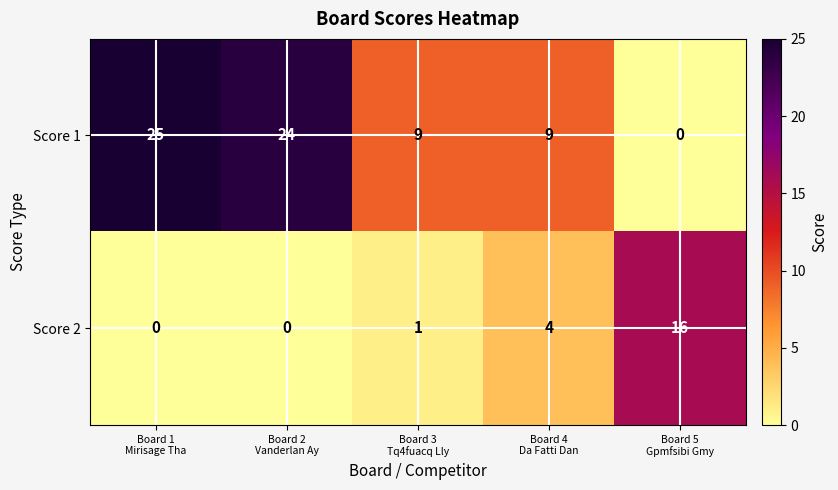

What is the sum of all Score 2 values?

21